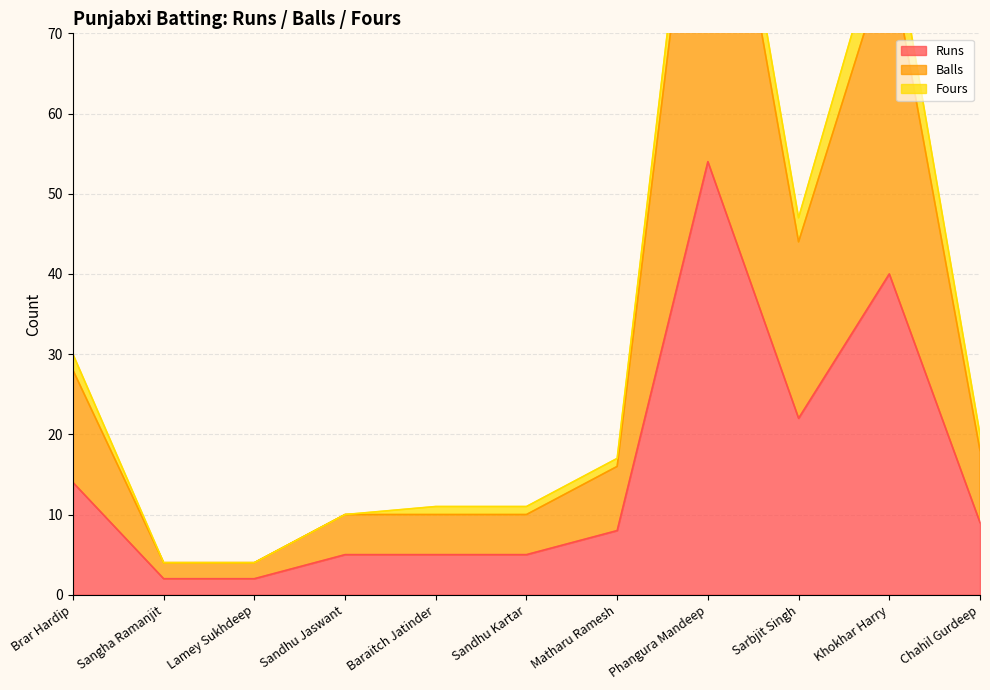

The Balls series shows 29 at Chahil Gurdeep. True or false?

False